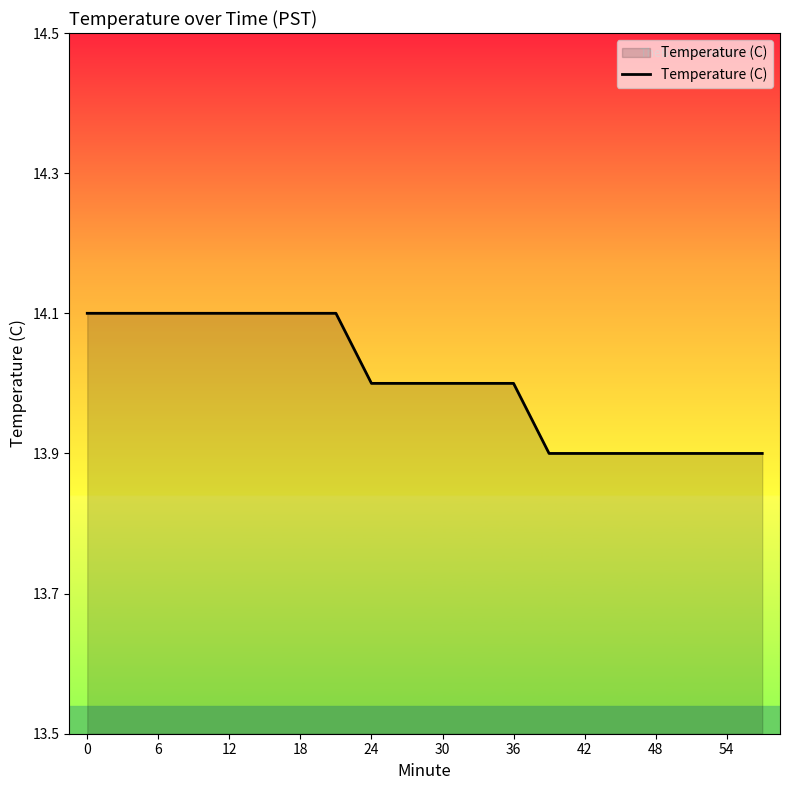

Reading right to left, list all the values displayed in this chart.

13.9	13.9	13.9	13.9	13.9	13.9	13.9	14.0	14.0	14.0	14.0	14.0	14.1	14.1	14.1	14.1	14.1	14.1	14.1	14.1